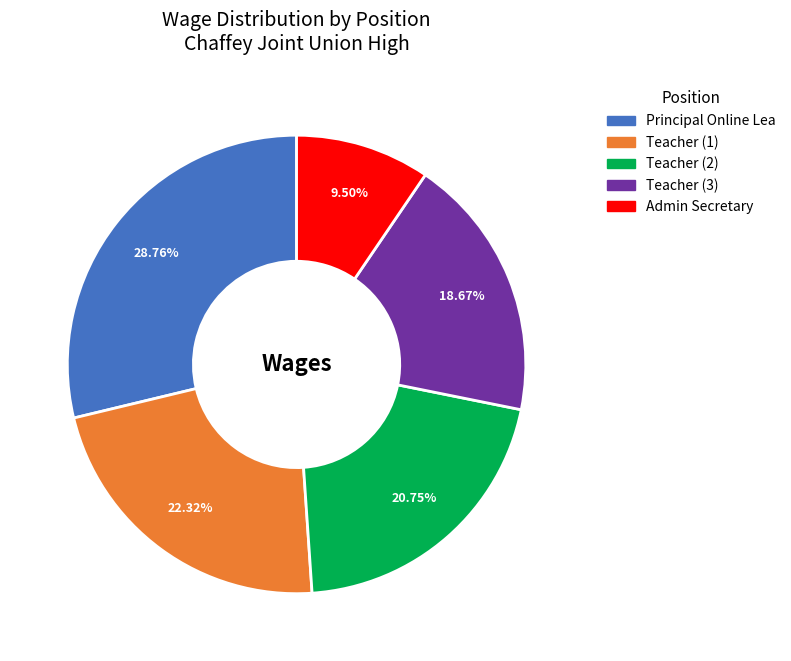

Is there a majority slice in this chart?

No